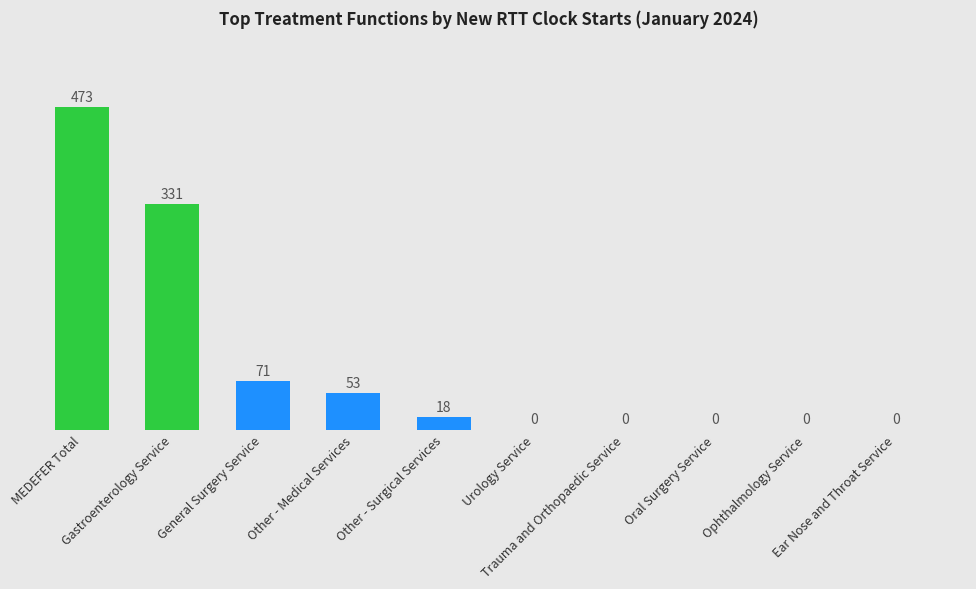

What is the maximum value shown in the chart?

473